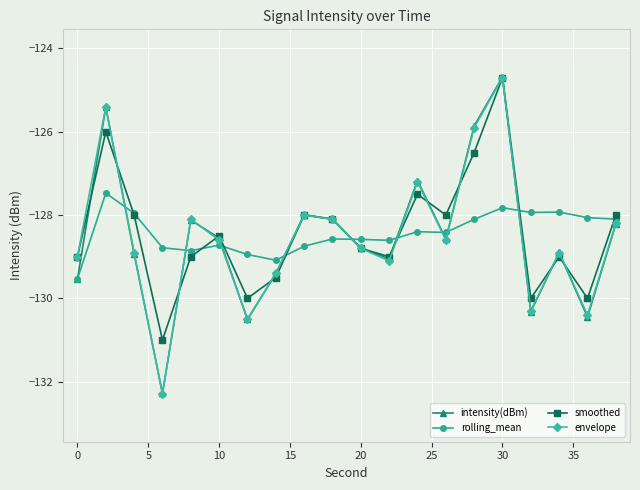

What is the minimum value for envelope?

-132.3